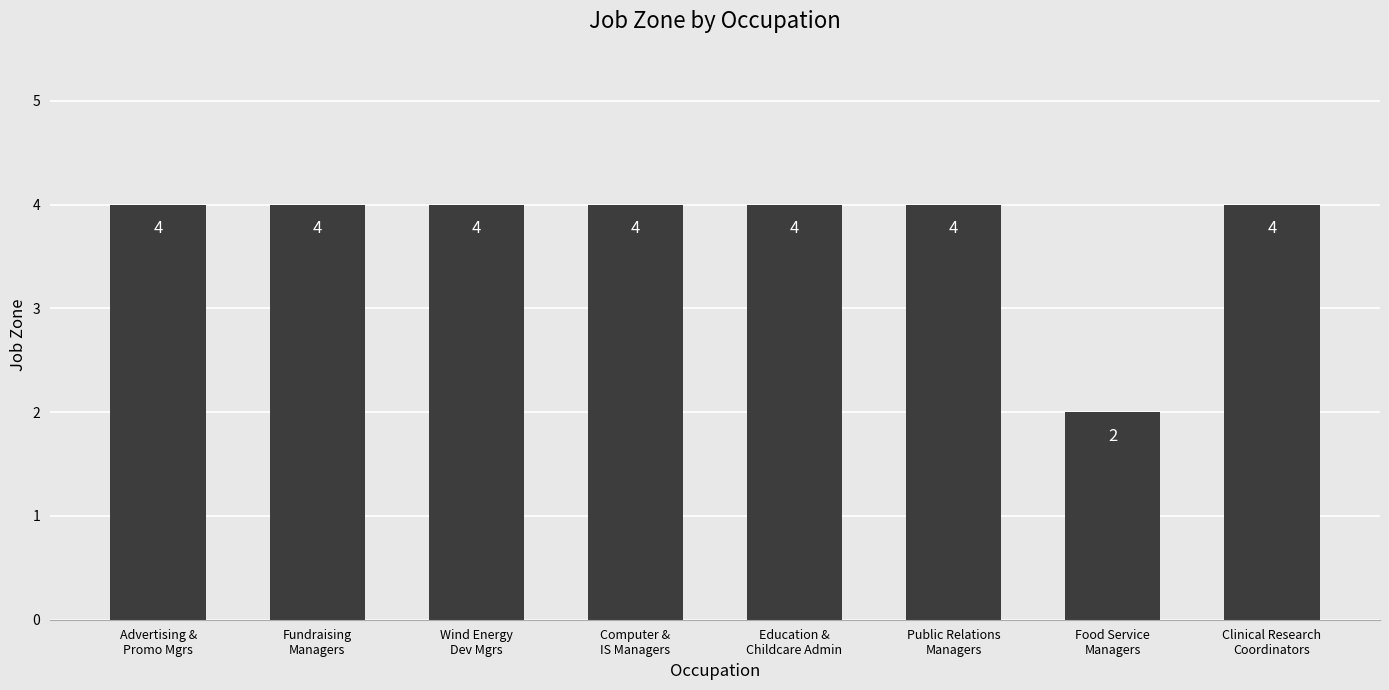

What is the label of the 2nd bar from the right?

Food Service
Managers